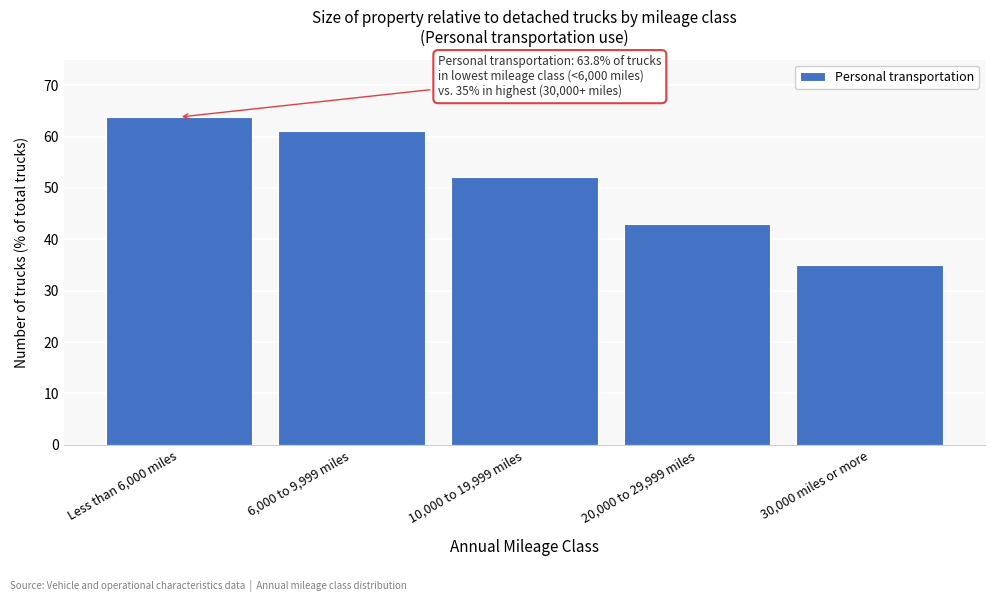

Reading right to left, what are all the values shown in this chart?

35.0	43.0	52.1	61.0	63.8